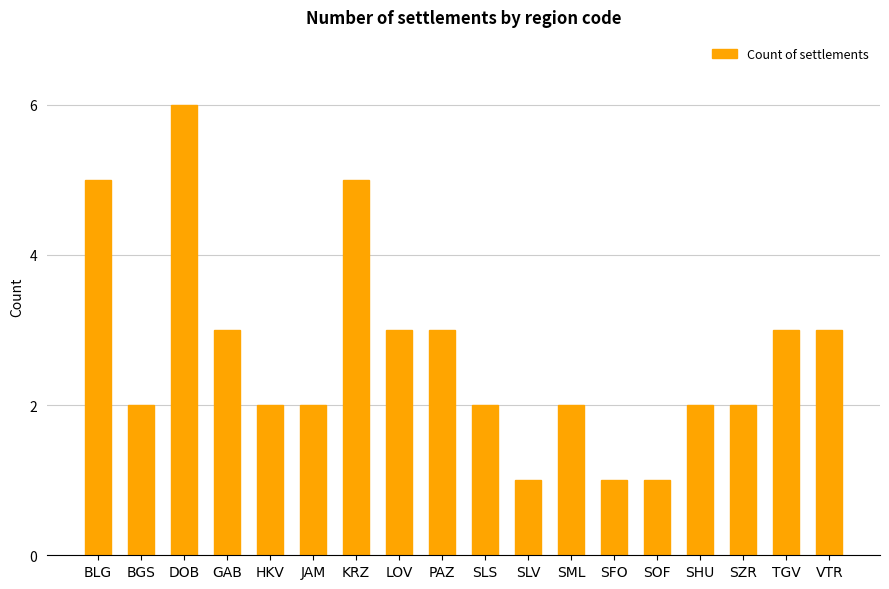

What is the change in value from KRZ to SML?

-3